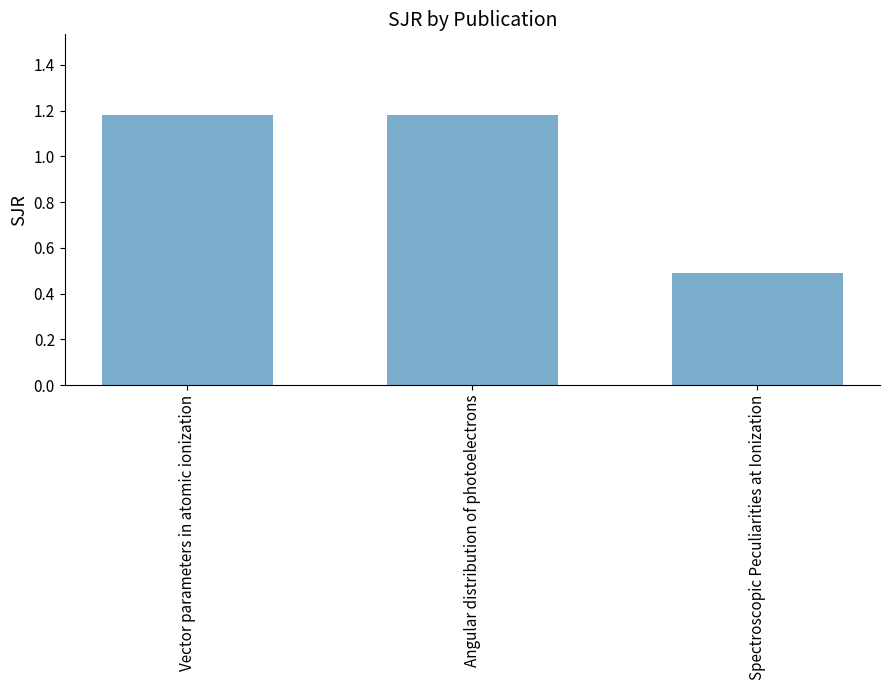

Where is the data nearest to the value 0?

Spectroscopic Peculiarities at Ionization